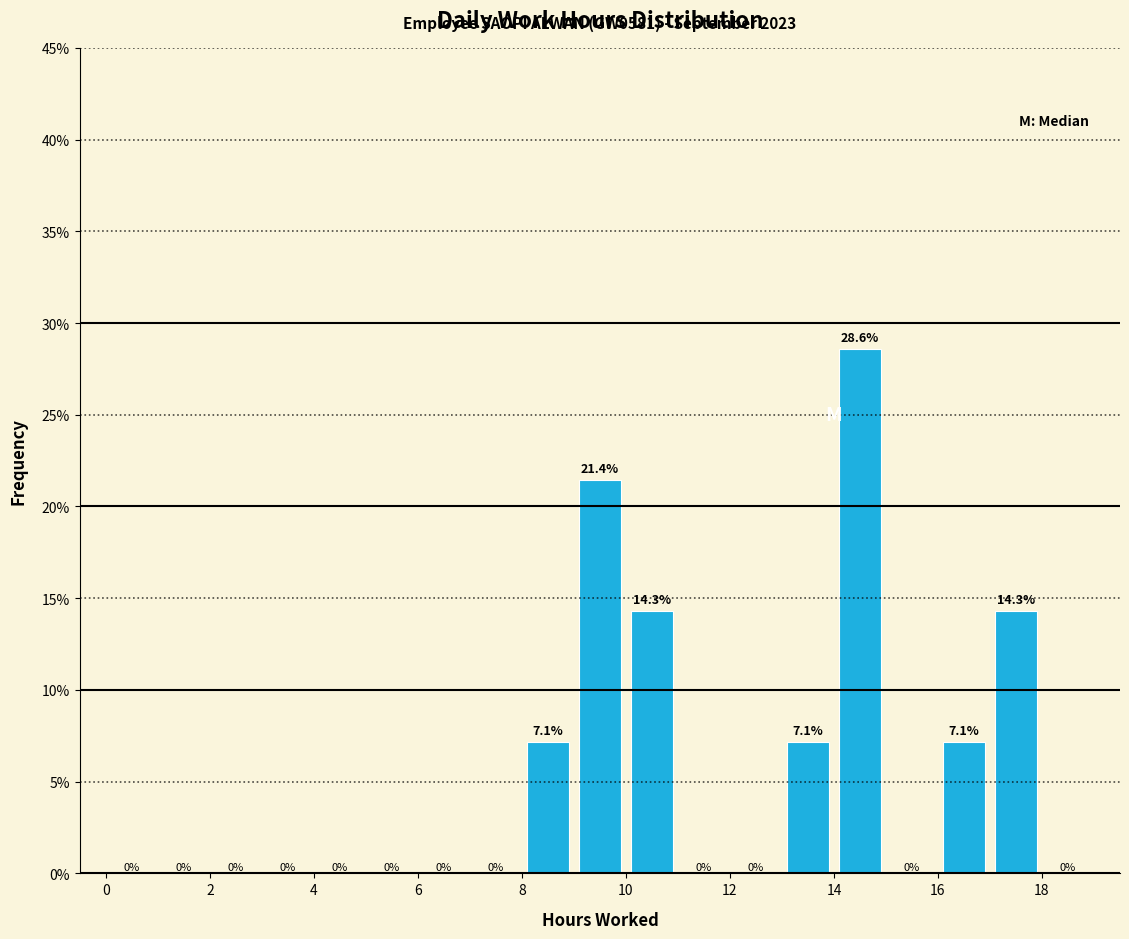

Reading left to right, transcribe this chart: for each bar, give the range it covers on the x-axis and its height.

0 to 1: 0.0
1 to 2: 0.0
2 to 3: 0.0
3 to 4: 0.0
4 to 5: 0.0
5 to 6: 0.0
6 to 7: 0.0
7 to 8: 0.0
8 to 9: 7.1
9 to 10: 21.4
10 to 11: 14.3
11 to 12: 0.0
12 to 13: 0.0
13 to 14: 7.1
14 to 15: 28.6
15 to 16: 0.0
16 to 17: 7.1
17 to 18: 14.3
18 to 19: 0.0